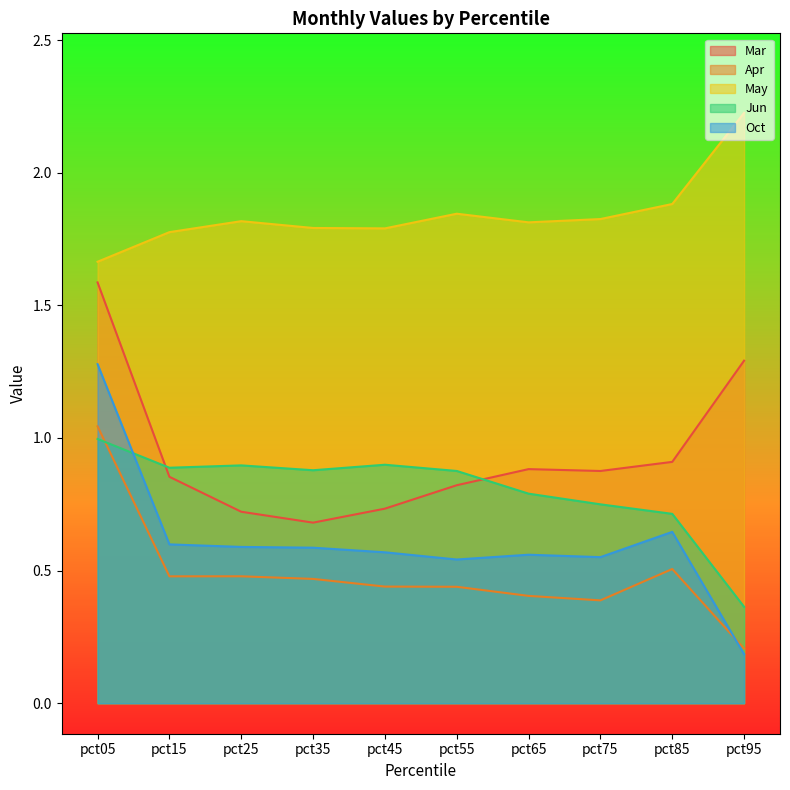

At which label is Mar closest to 1?

pct85